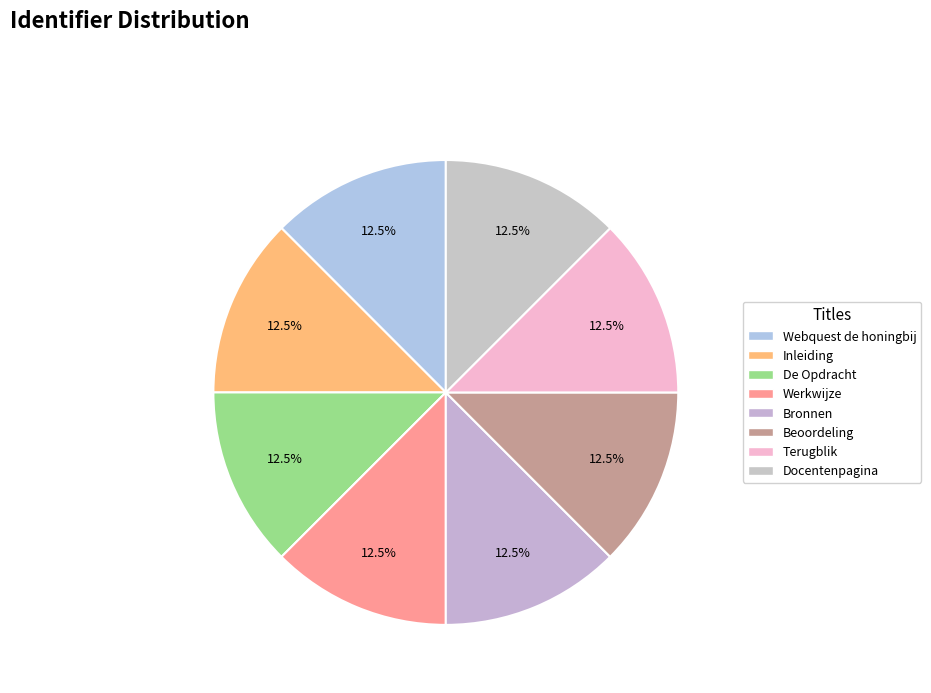

To the nearest percent, what is the combined percentage of Bronnen and Webquest de honingbij?

25%